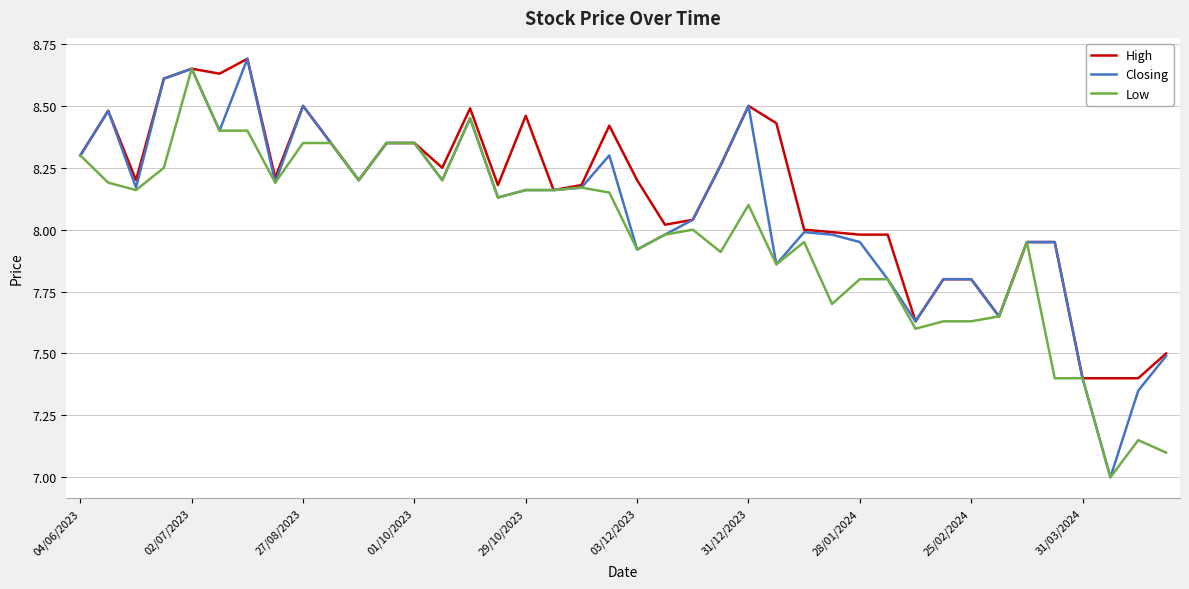

What is the smallest value displayed?

7.0